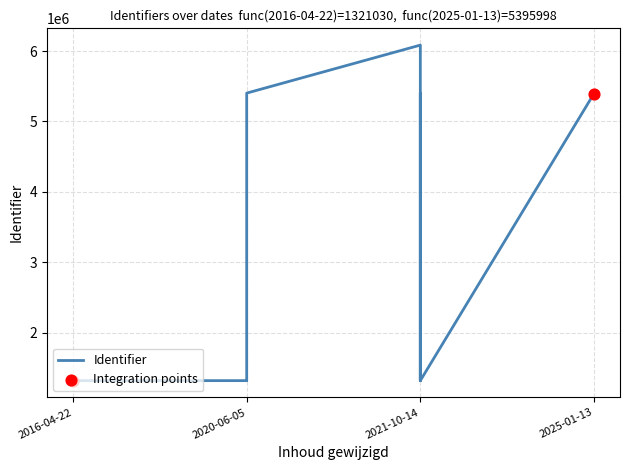

Which has a higher value, 2016-04-22 or 2025-01-13?

2025-01-13